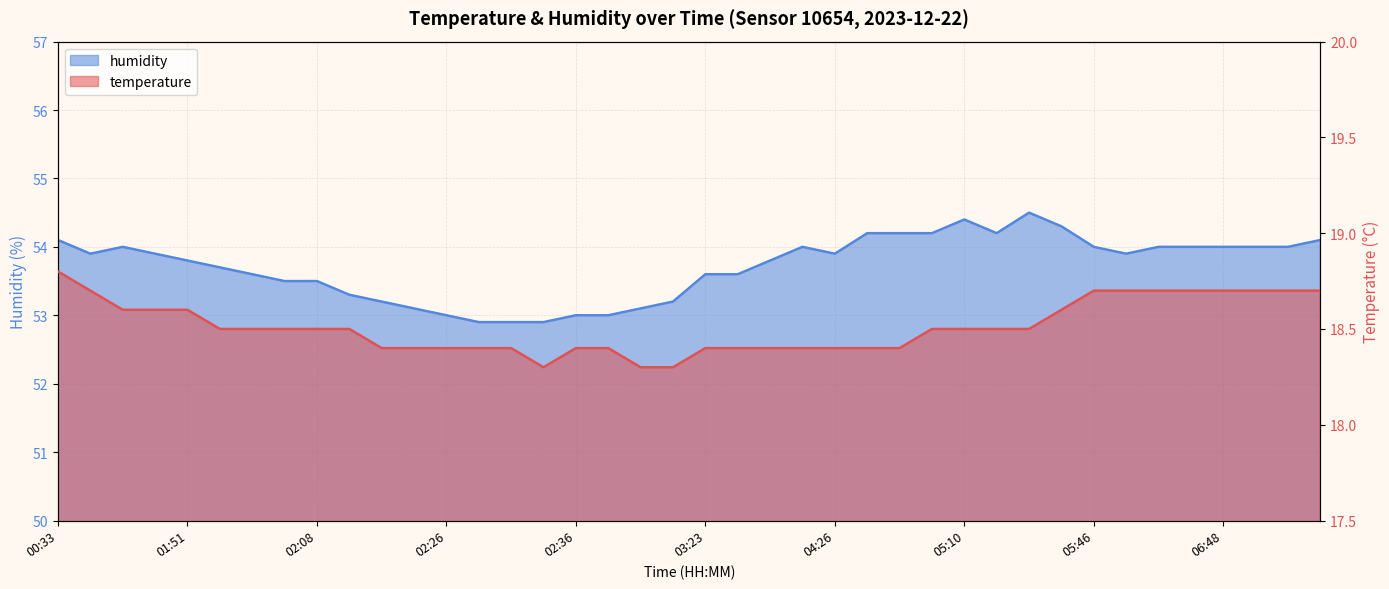

Reading right to left, what are all the values shown in this chart?

temperature: 18.7	18.7	18.7	18.7	18.7	18.7	18.7	18.7	18.6	18.5	18.5	18.5	18.5	18.4	18.4	18.4	18.4	18.4	18.4	18.4	18.3	18.3	18.4	18.4	18.3	18.4	18.4	18.4	18.4	18.4	18.5	18.5	18.5	18.5	18.5	18.6	18.6	18.6	18.7	18.8
humidity: 54.1	54.0	54.0	54.0	54.0	54.0	53.9	54.0	54.3	54.5	54.2	54.4	54.2	54.2	54.2	53.9	54.0	53.8	53.6	53.6	53.2	53.1	53.0	53.0	52.9	52.9	52.9	53.0	53.1	53.2	53.3	53.5	53.5	53.6	53.7	53.8	53.9	54.0	53.9	54.1